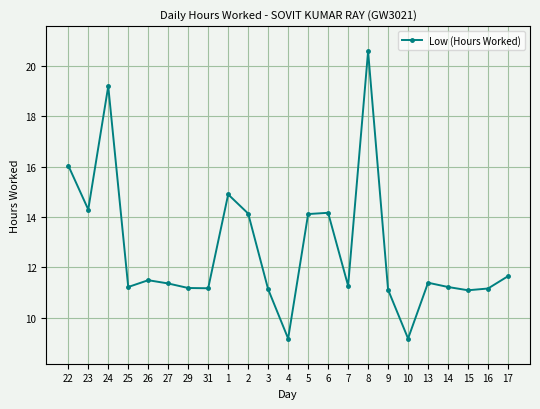

True or false: there are more than 1 points higher than both neighbors.

True